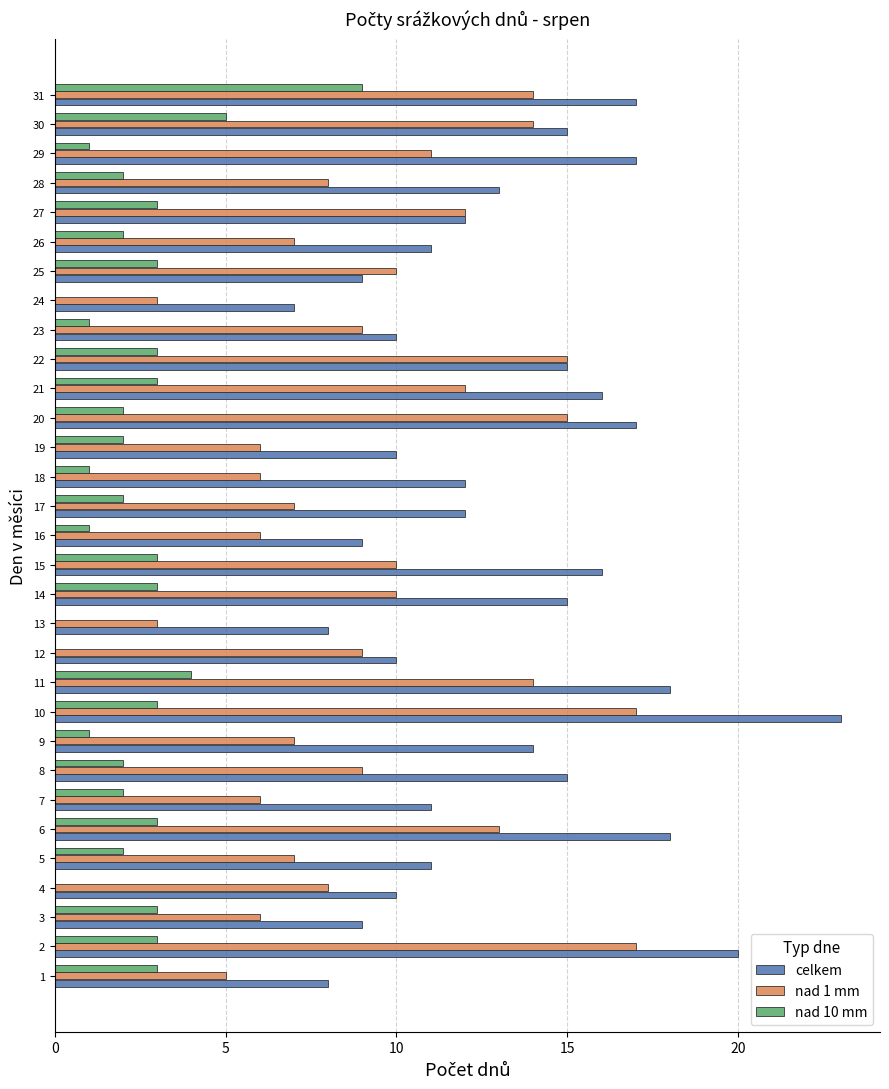

What is the sum of all celkem values?

408